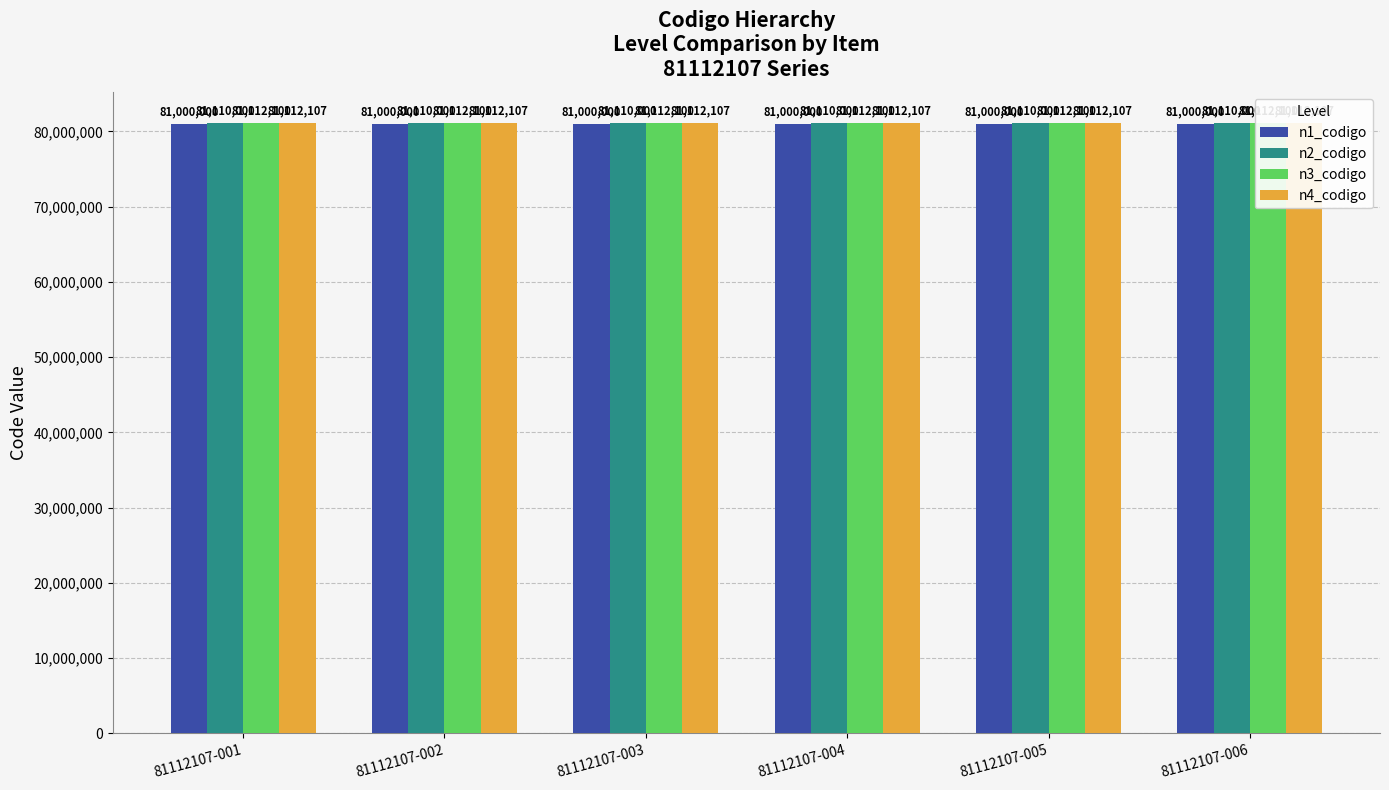

Count the number of data series in this chart.

4